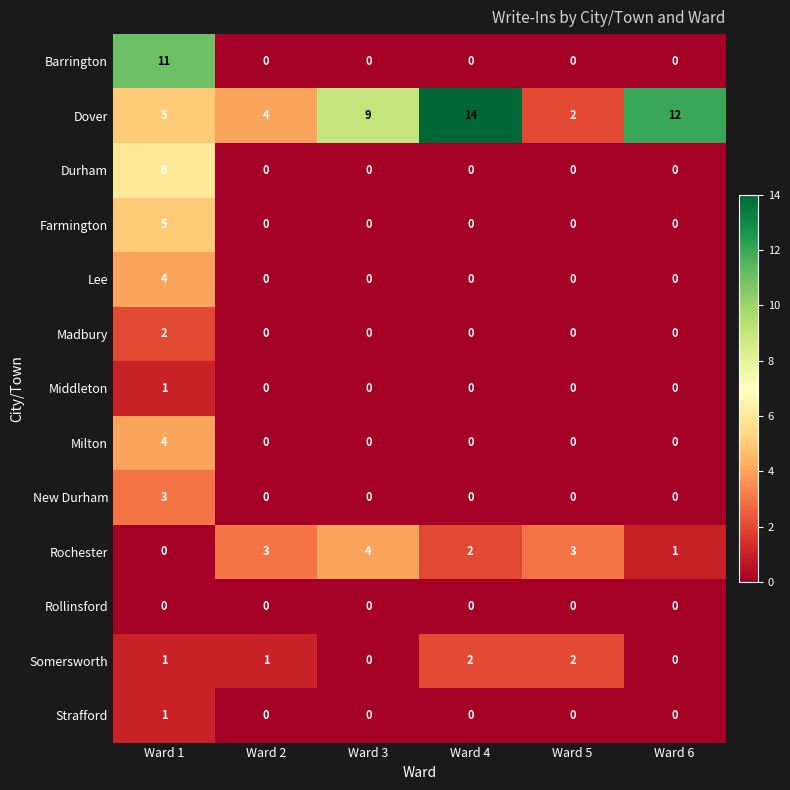

How many Lee values are between 0 and 1?

5